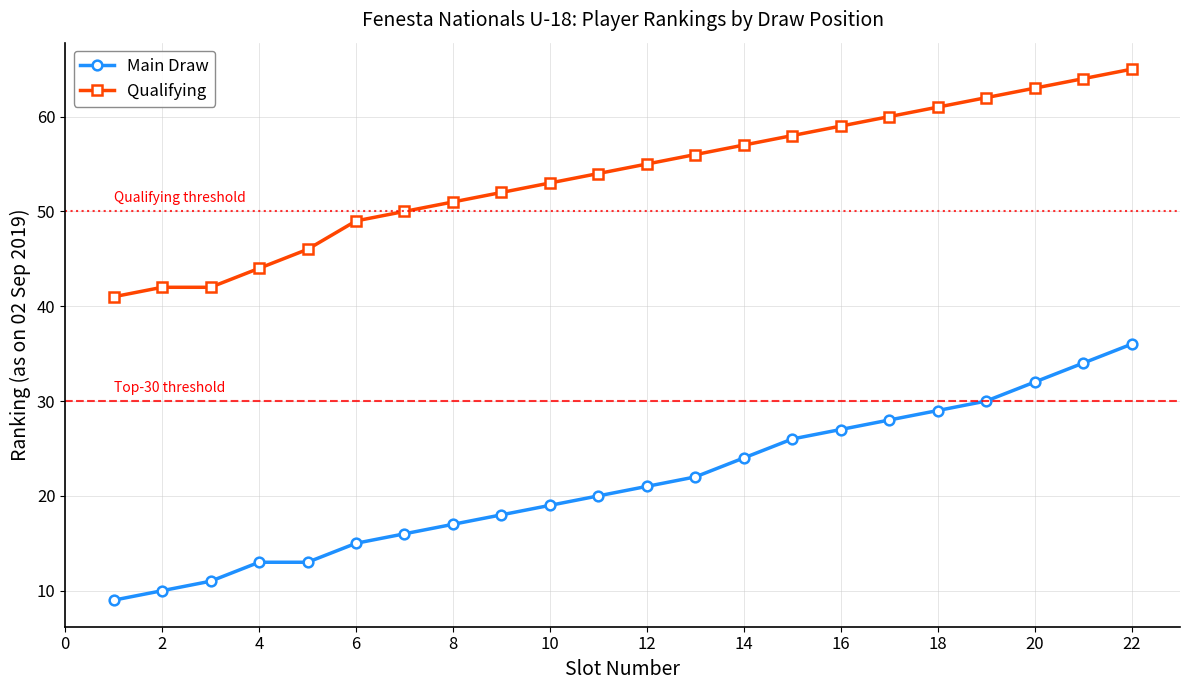

Rank the series by their average value, from lowest to highest.

Main Draw, Qualifying